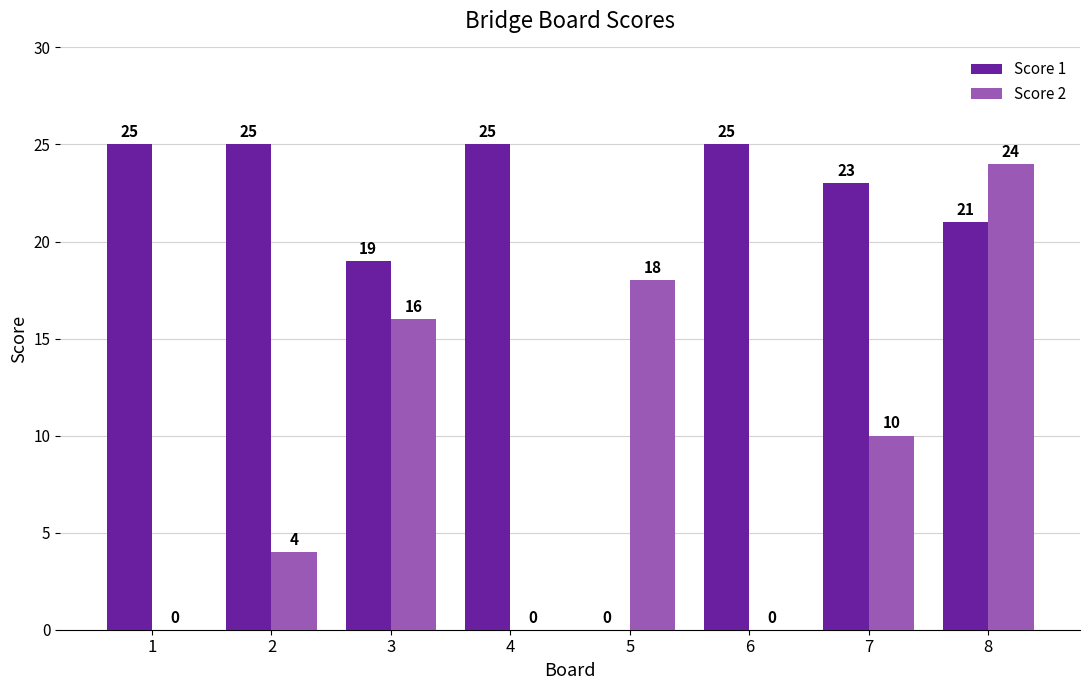

What is the spread (max minus min) of values at 7?

13